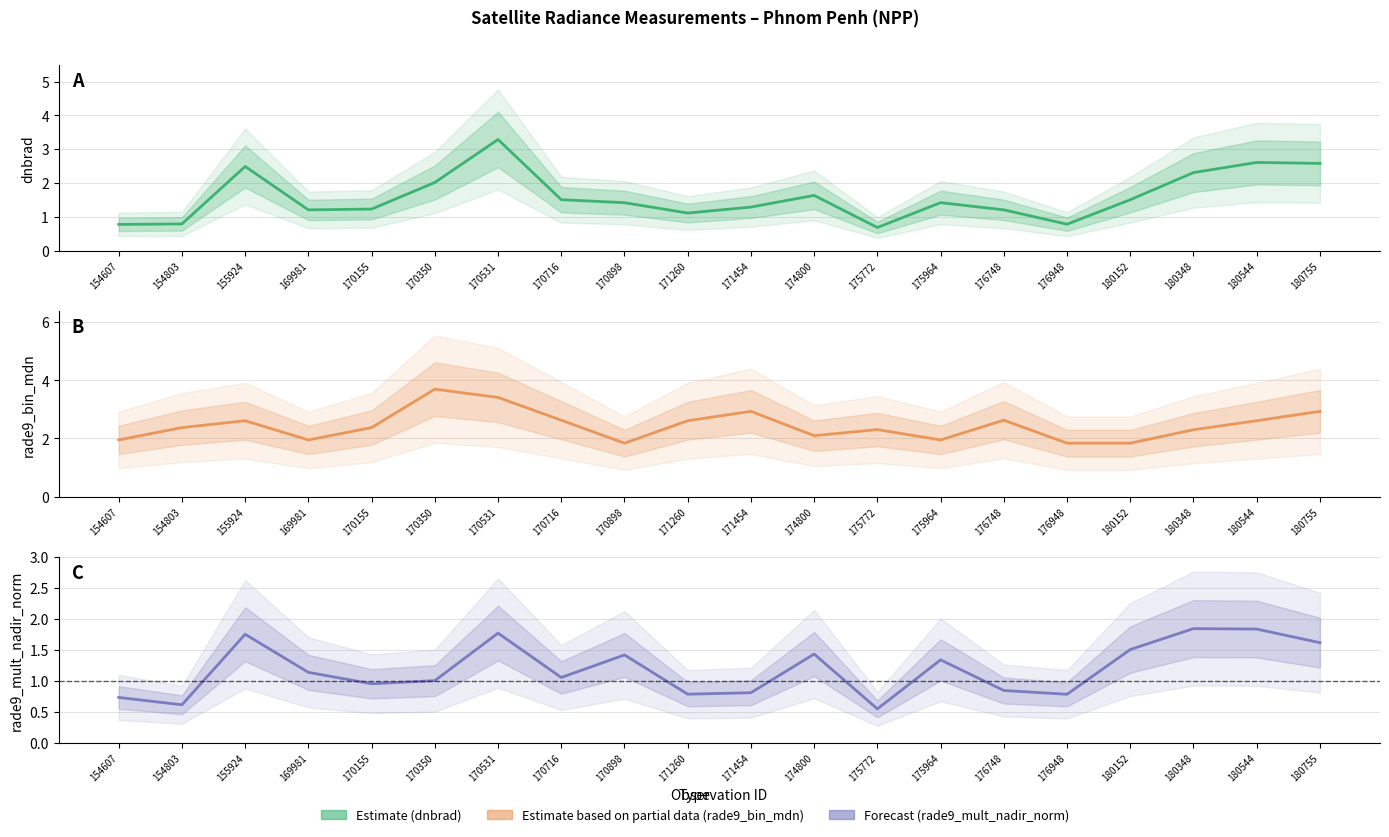

How many data points in Estimate based on partial data (rade9_bin_mdn) are above 2?

14